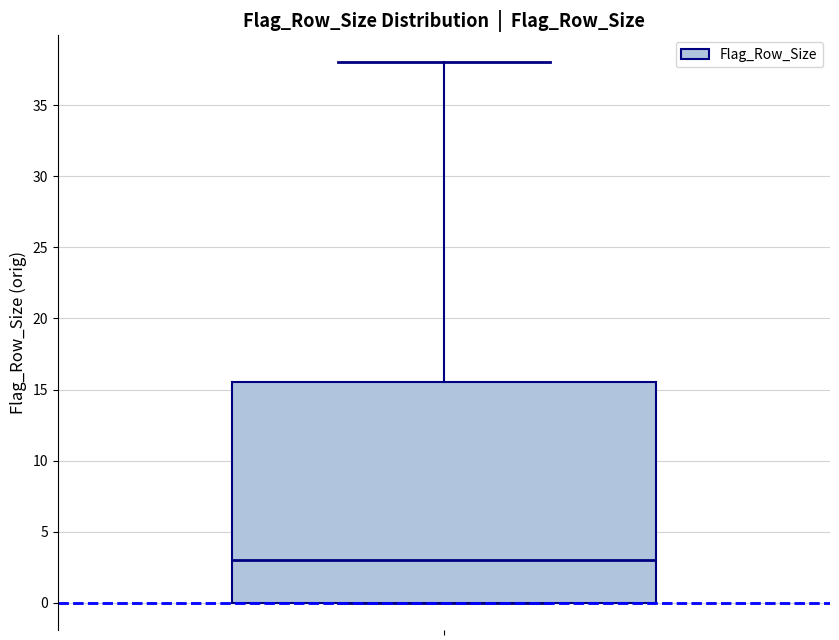

Read this box plot against the y-axis: the position of the median line, the range covered by the box, and the ends of both whiskers. The values are not printed on the chart, so give them approximately, as read against the axis.

median 3.0, box 0.0 to 15.5, whiskers 0.0 to 38.0